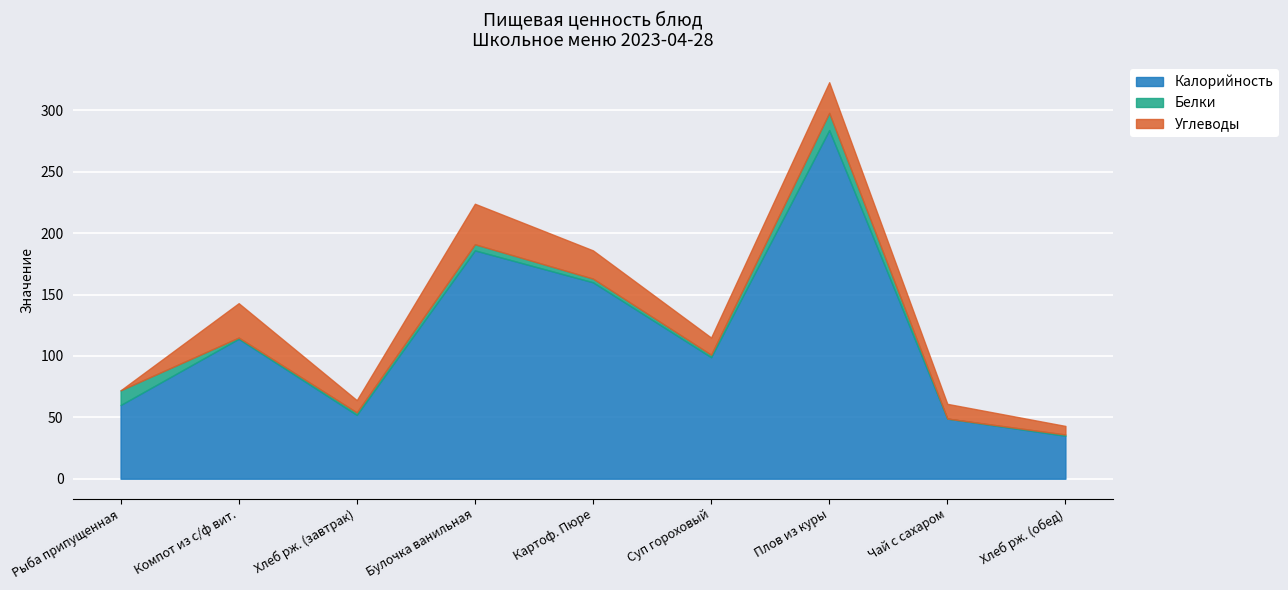

Where is Калорийность nearest to the value 159?

Картоф. Пюре